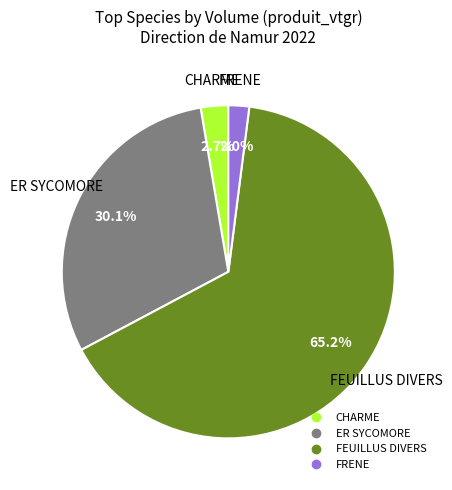

To the nearest percent, what is the difference between the FRENE and CHARME slice percentages?

1%